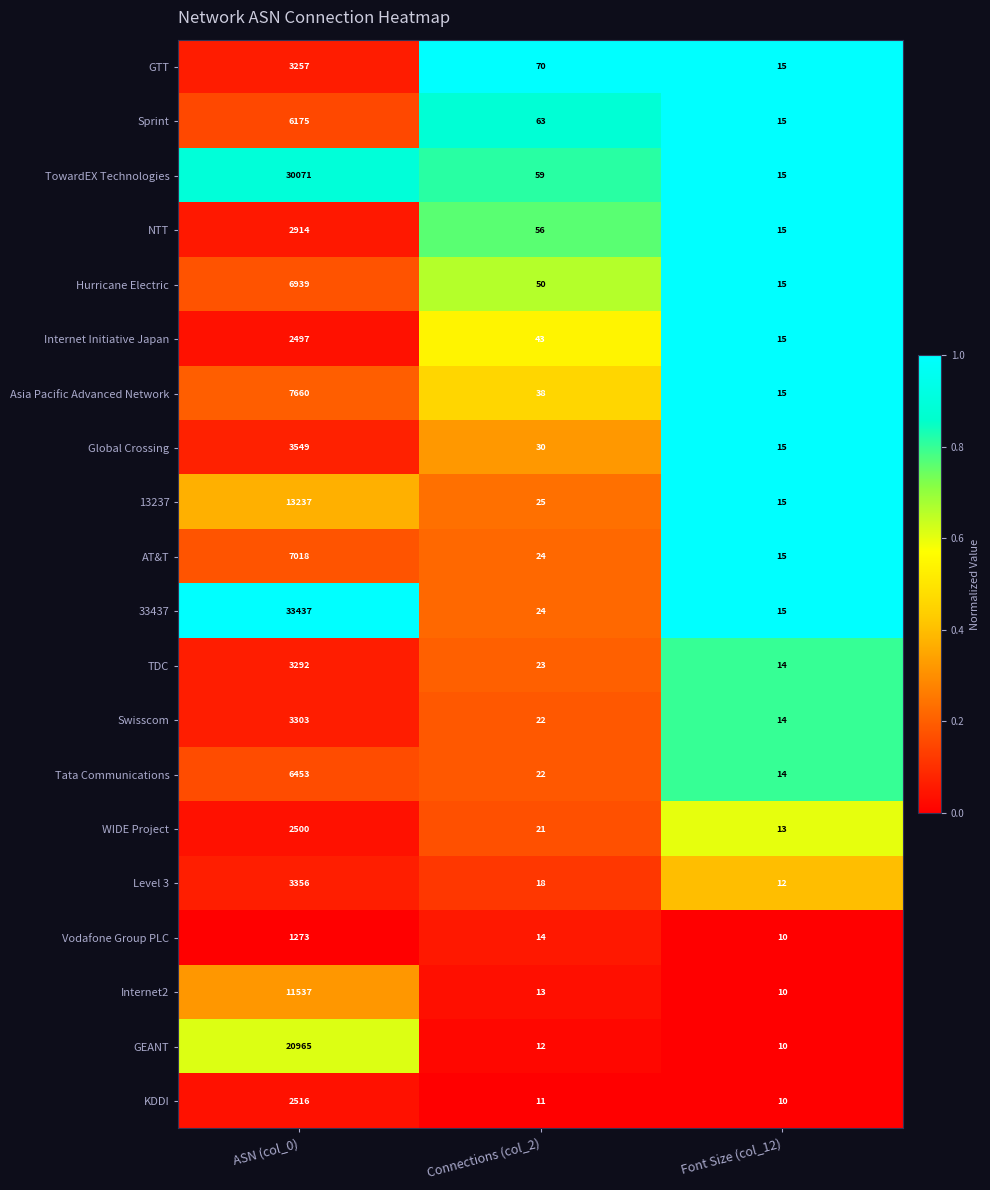

How many distinct data groups are displayed?

20